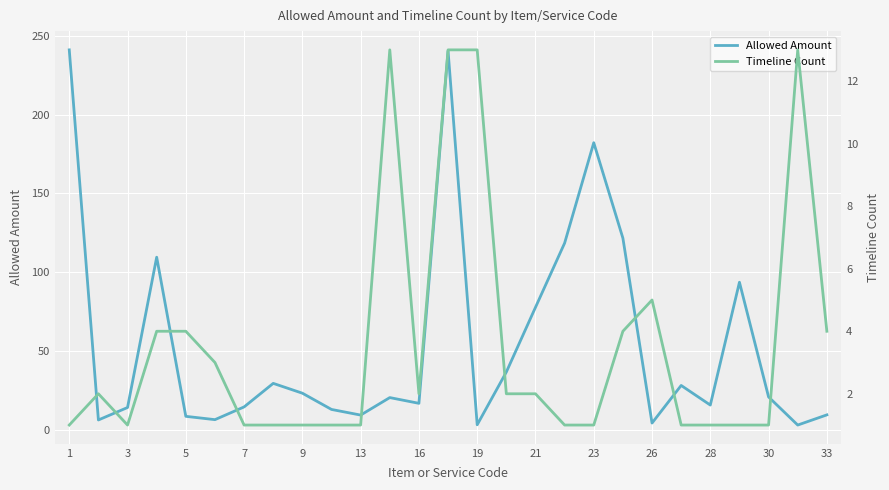

What is the maximum value for Allowed Amount?

241.1